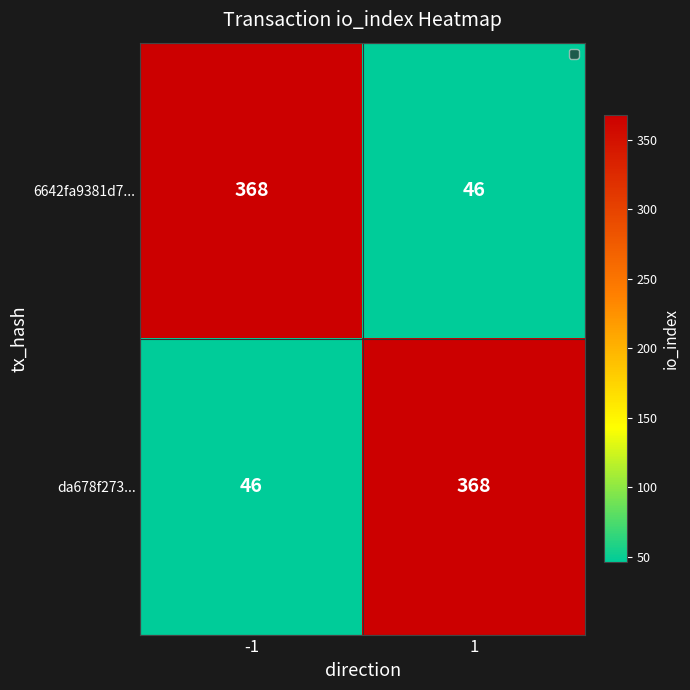

The da678f273... series shows 368 at 1. True or false?

True